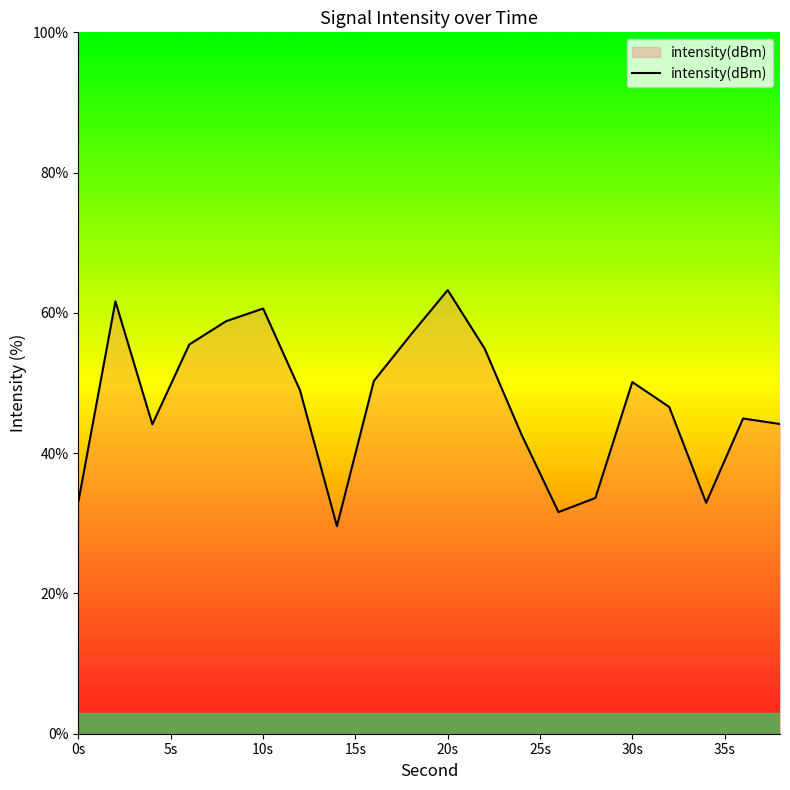

What is the sum of all values?

944.3